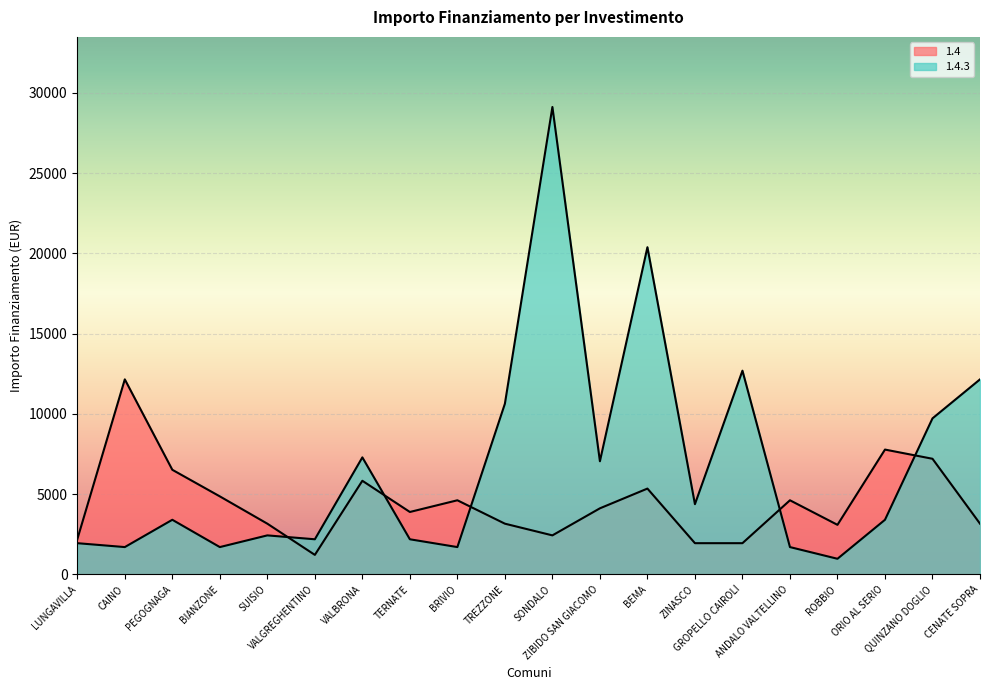

What is the label of the 10th point from the right?

SONDALO